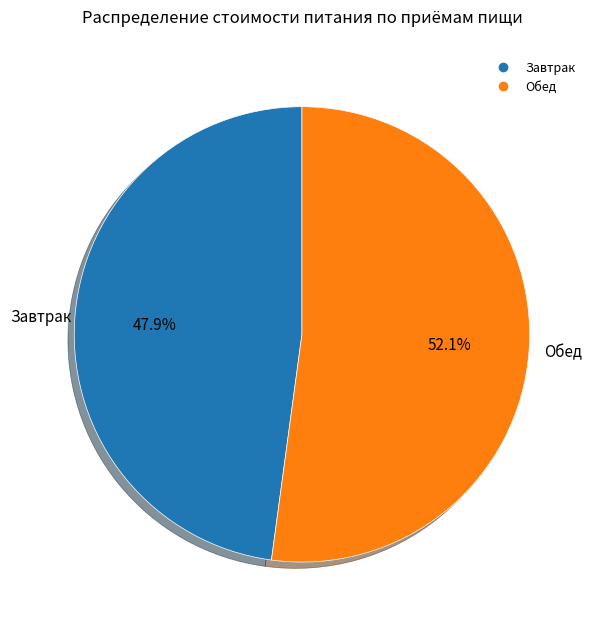

What is the total percentage of Обед and Завтрак?

100.0%